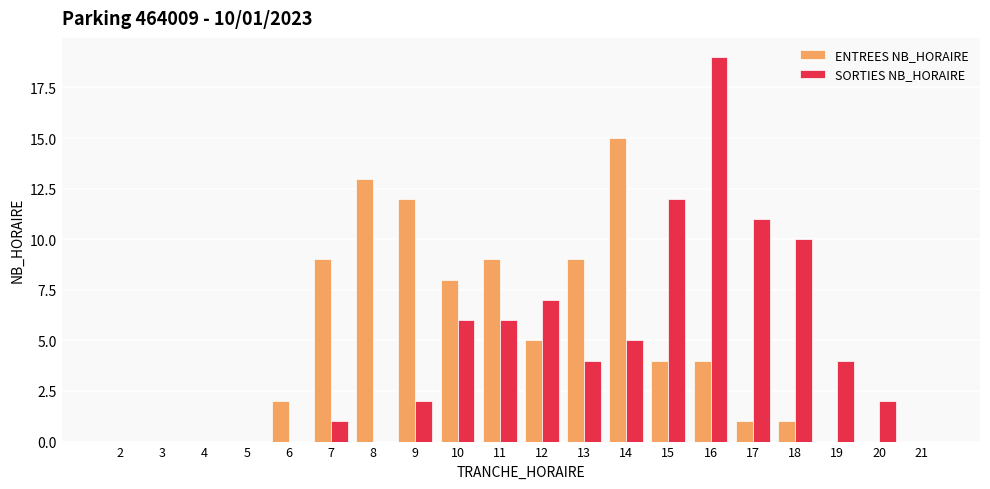

Which series has the widest spread of values?

SORTIES NB_HORAIRE